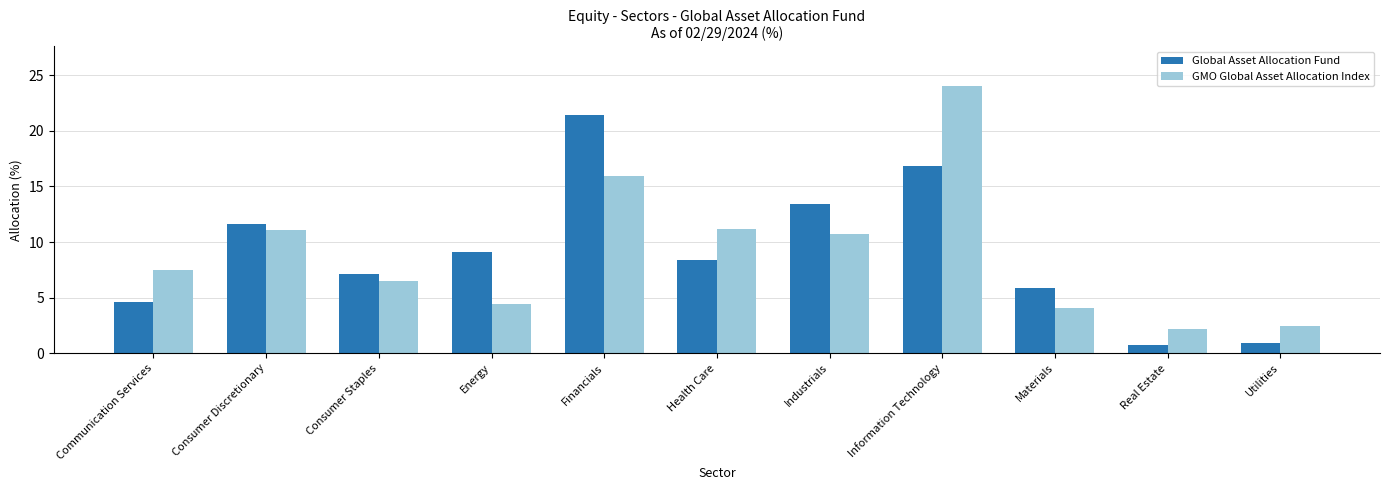

What is the minimum value for GMO Global Asset Allocation Index?

2.2